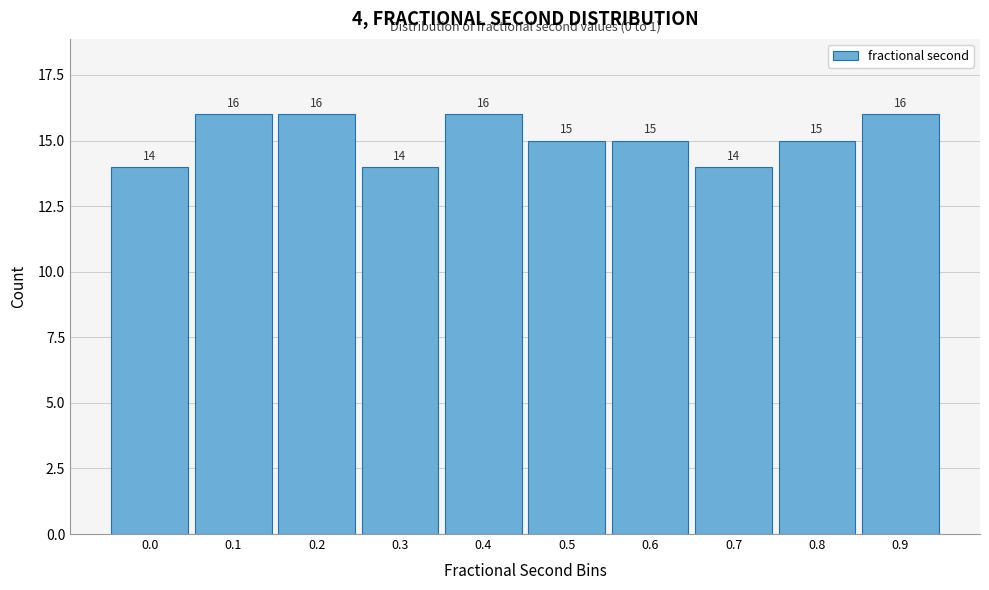

Reading left to right, what are all the values shown in this chart?

0.0=14	0.1=16	0.2=16	0.3=14	0.4=16	0.5=15	0.6=15	0.7=14	0.8=15	0.9=16